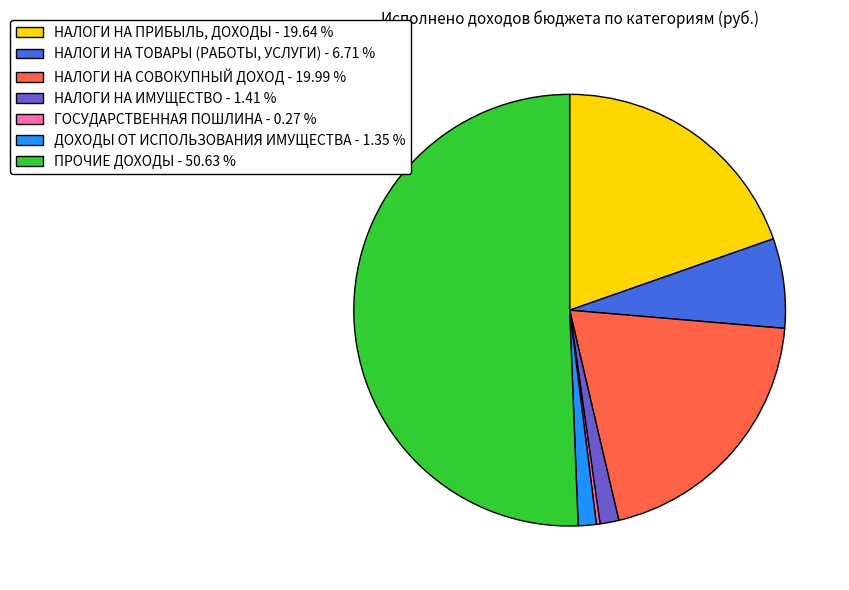

Is НАЛОГИ НА ТОВАРЫ (РАБОТЫ, УСЛУГИ) the majority of the pie?

No